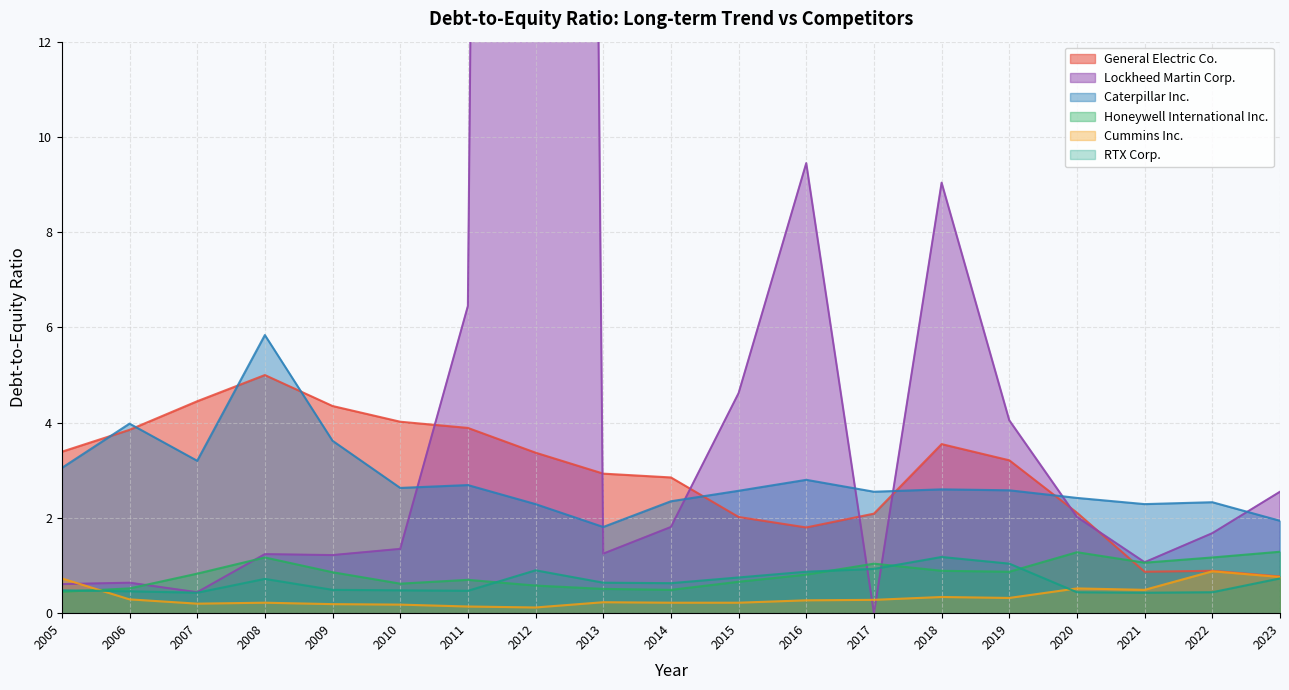

Is the value of Lockheed Martin Corp. at 2015 greater than the value of Honeywell International Inc. at 2020?

Yes